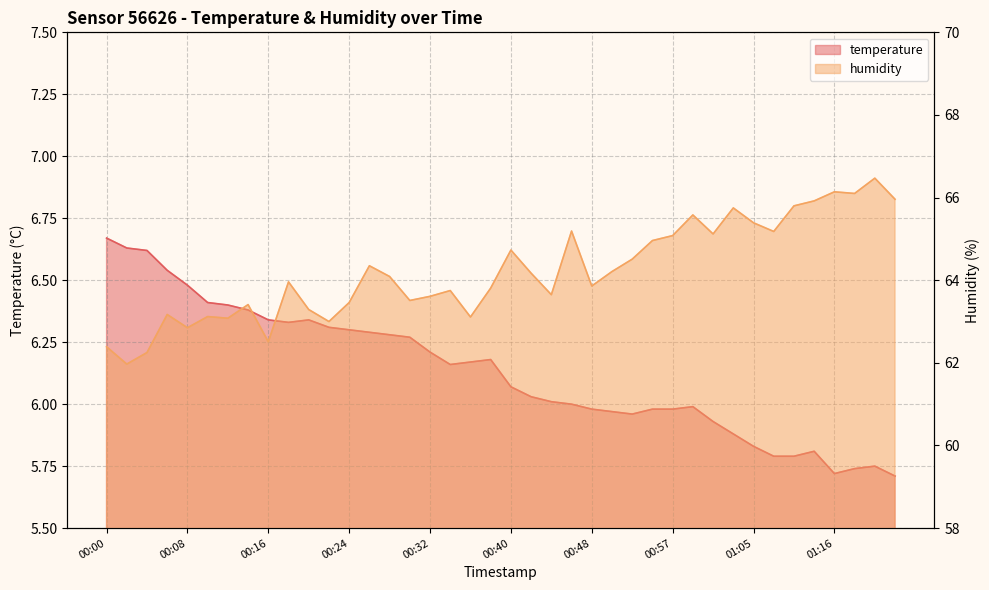

Rank the series by their maximum value, from lowest to highest.

temperature, humidity